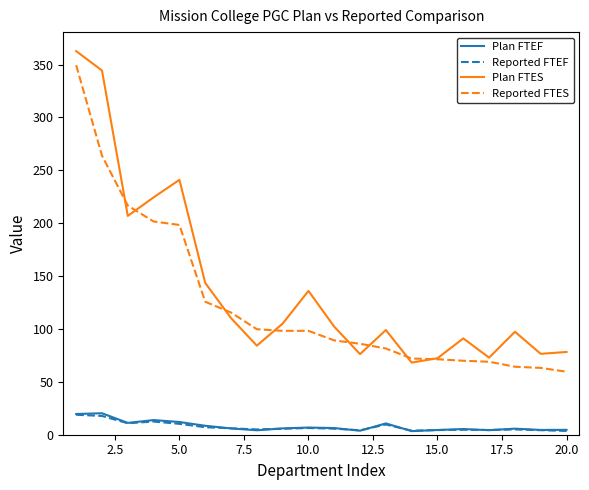

What is the greatest value displayed?

362.7